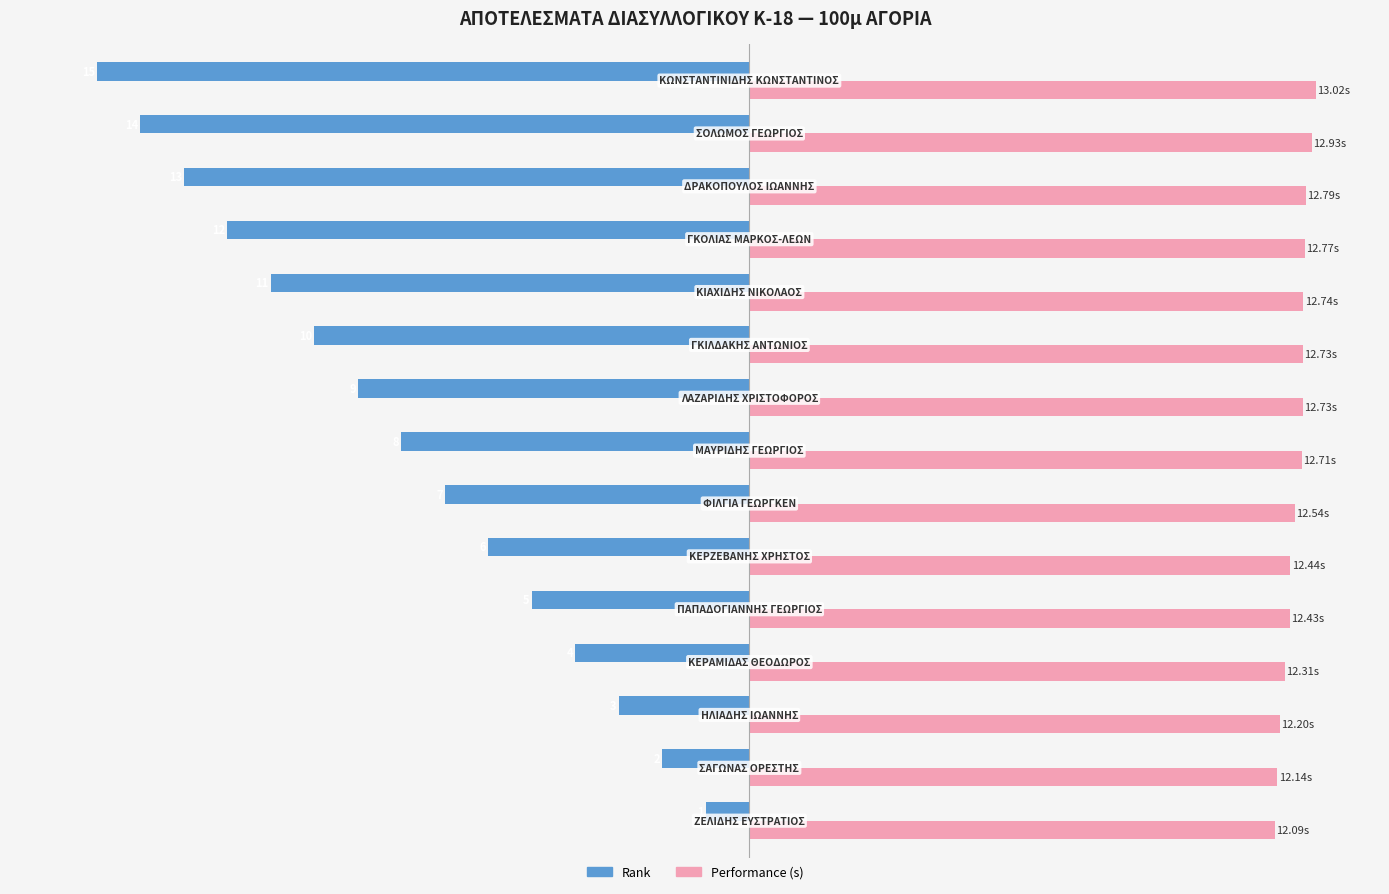

What is the smallest value displayed?

-15.0